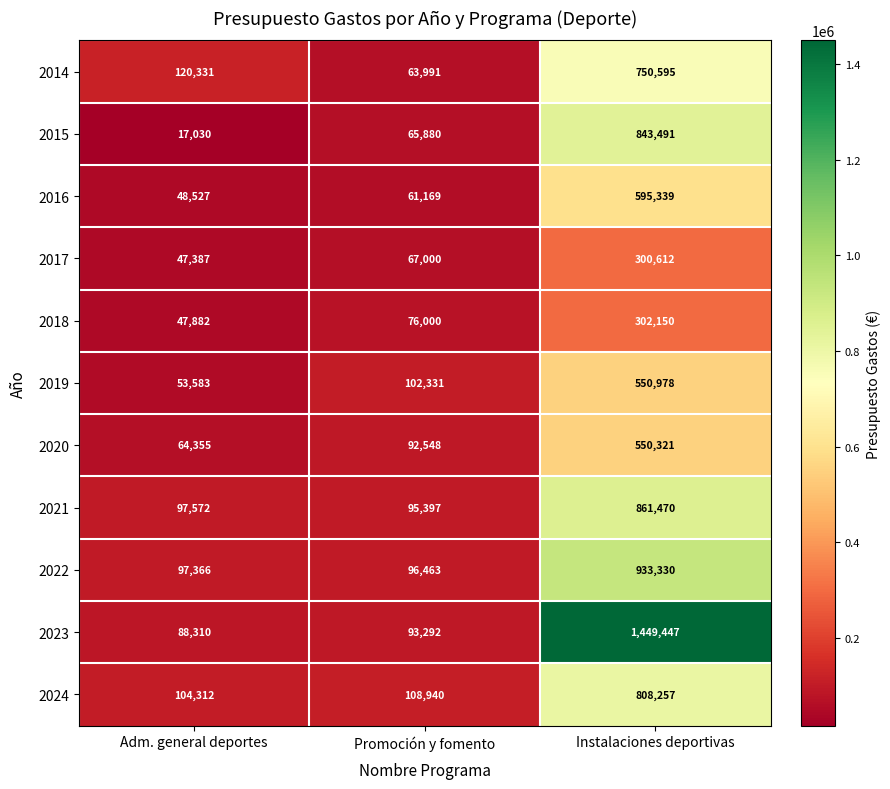

What is the total value across all series at Promoción y fomento?

923011